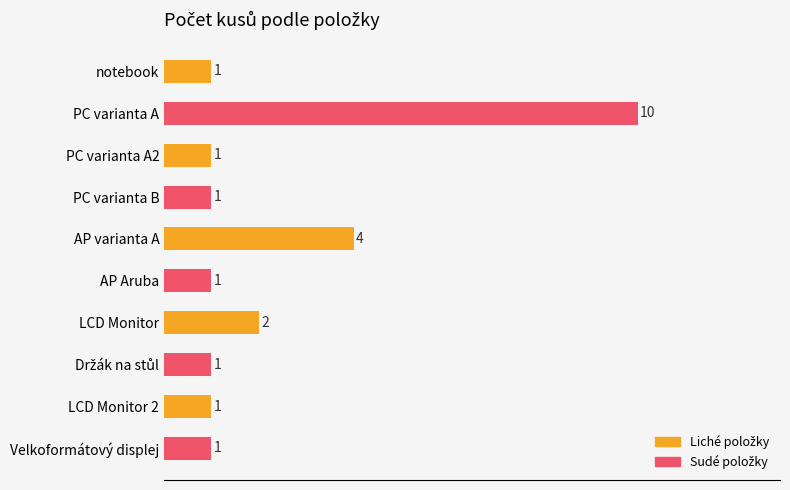

Are the bars grouped side by side (vs. stacked)?

No